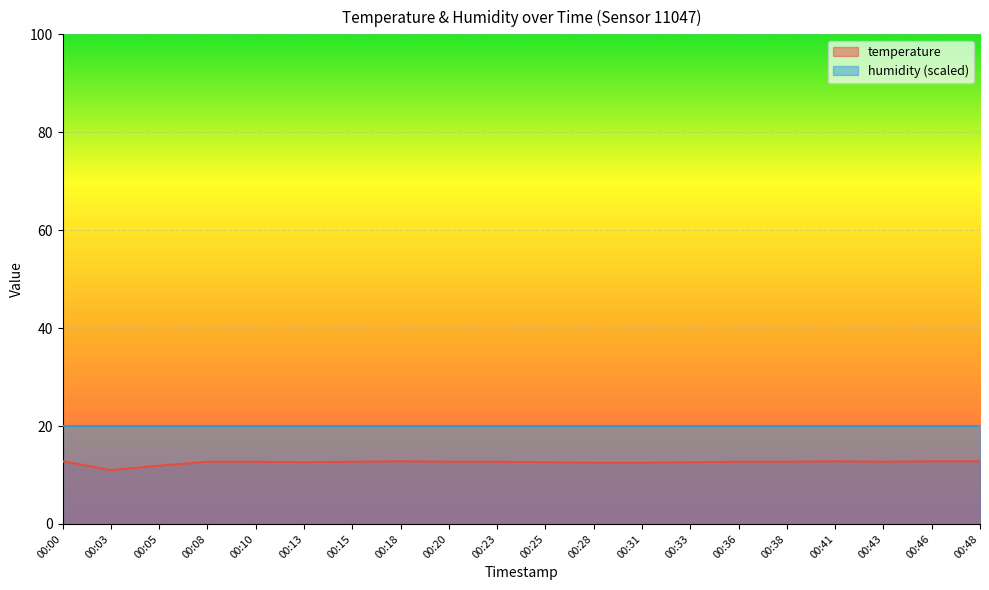

Reading left to right, what are all the values shown in this chart?

12.8	11.0	11.9	12.7	12.7	12.6	12.7	12.8	12.7	12.7	12.6	12.5	12.5	12.6	12.7	12.7	12.8	12.7	12.8	12.8